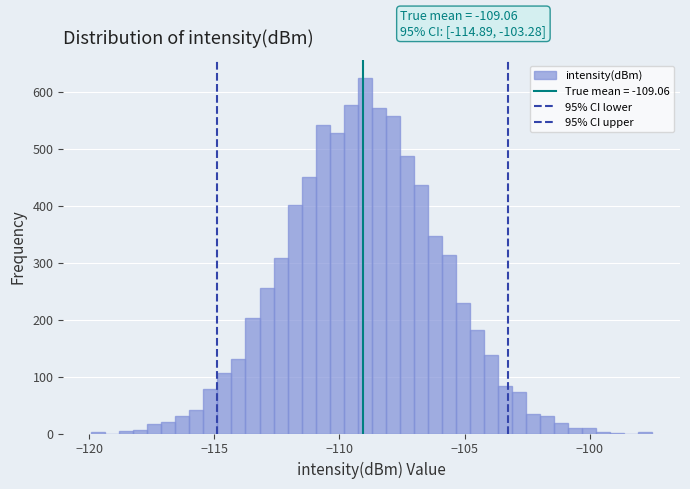

Around what value on the x-axis is the tallest bar? Give the approximate position of its centre, as read against the axis.

-109.0